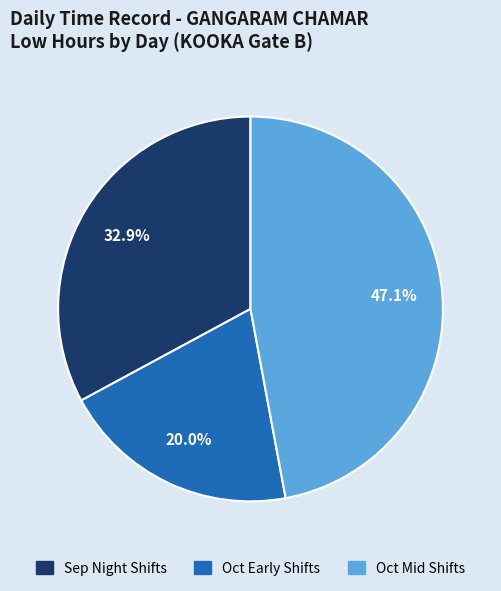

Does any single category account for the majority?

No